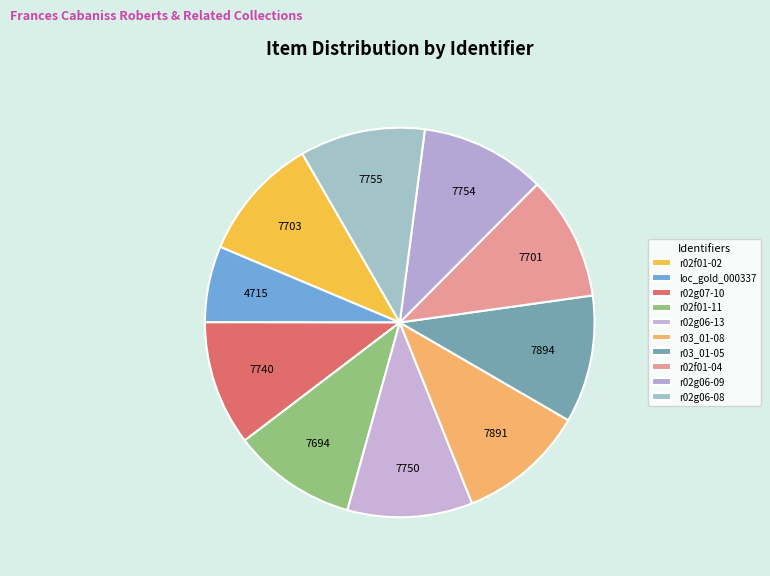

What percentage is the r03_01-05 slice, to the nearest percent?

11%